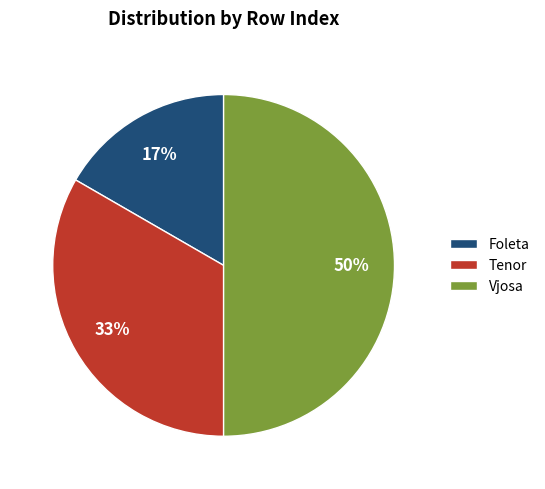

To the nearest percent, what percentage of the pie is Tenor?

33%